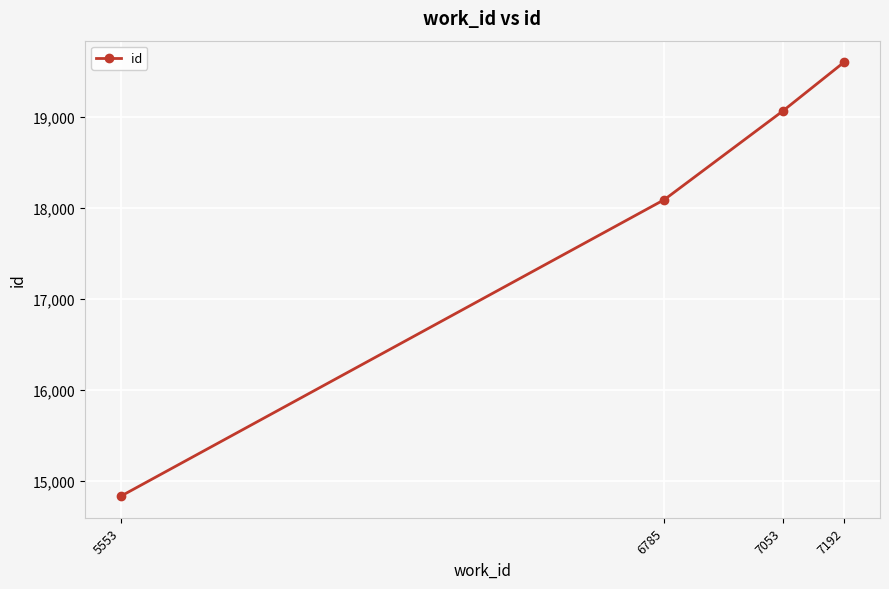

Where is the data nearest to the value 17217?

6785